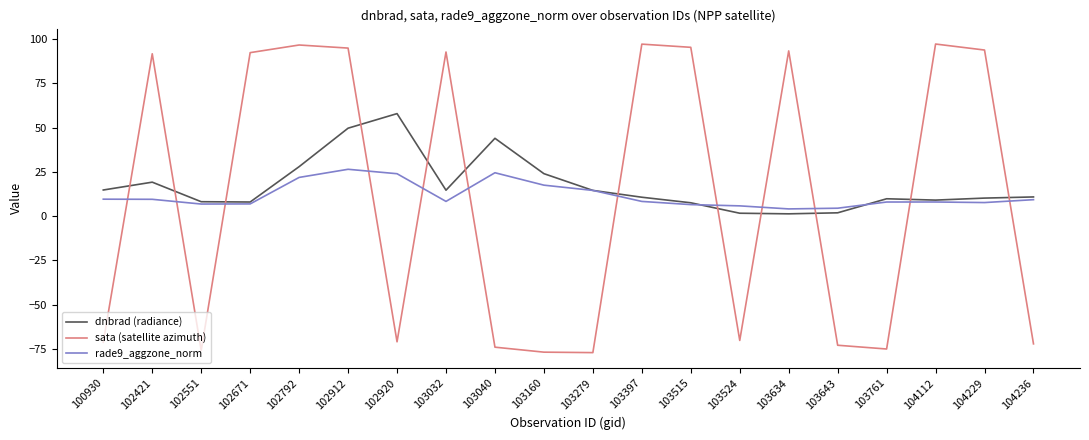

Which series has the widest spread of values?

sata (satellite azimuth)